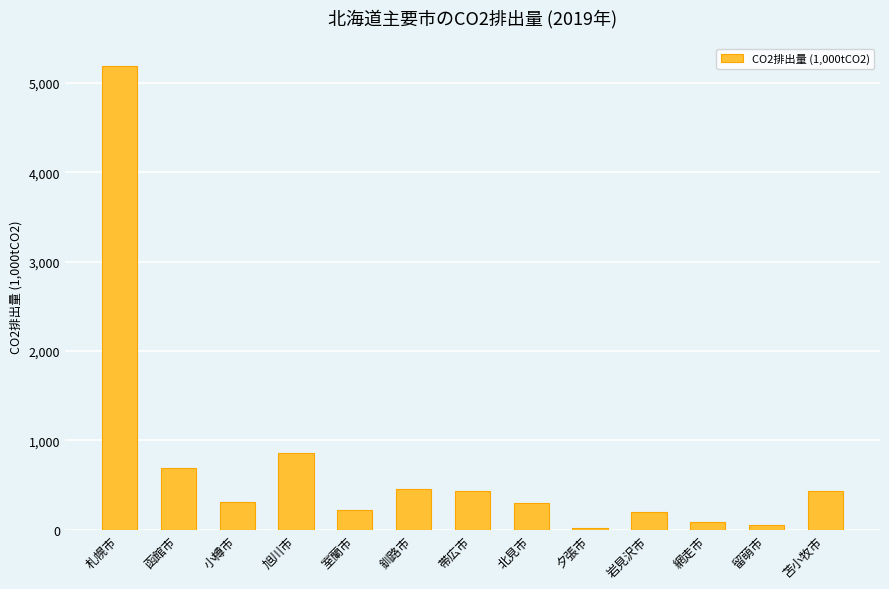

What is the smallest value displayed?

22.2